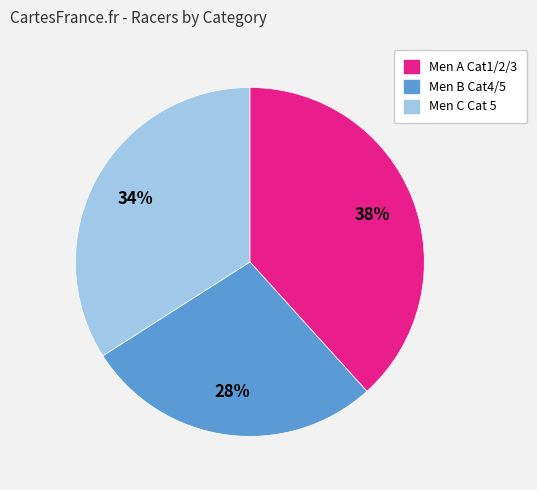

What percentage is the Men B Cat4/5 slice, to the nearest percent?

28%